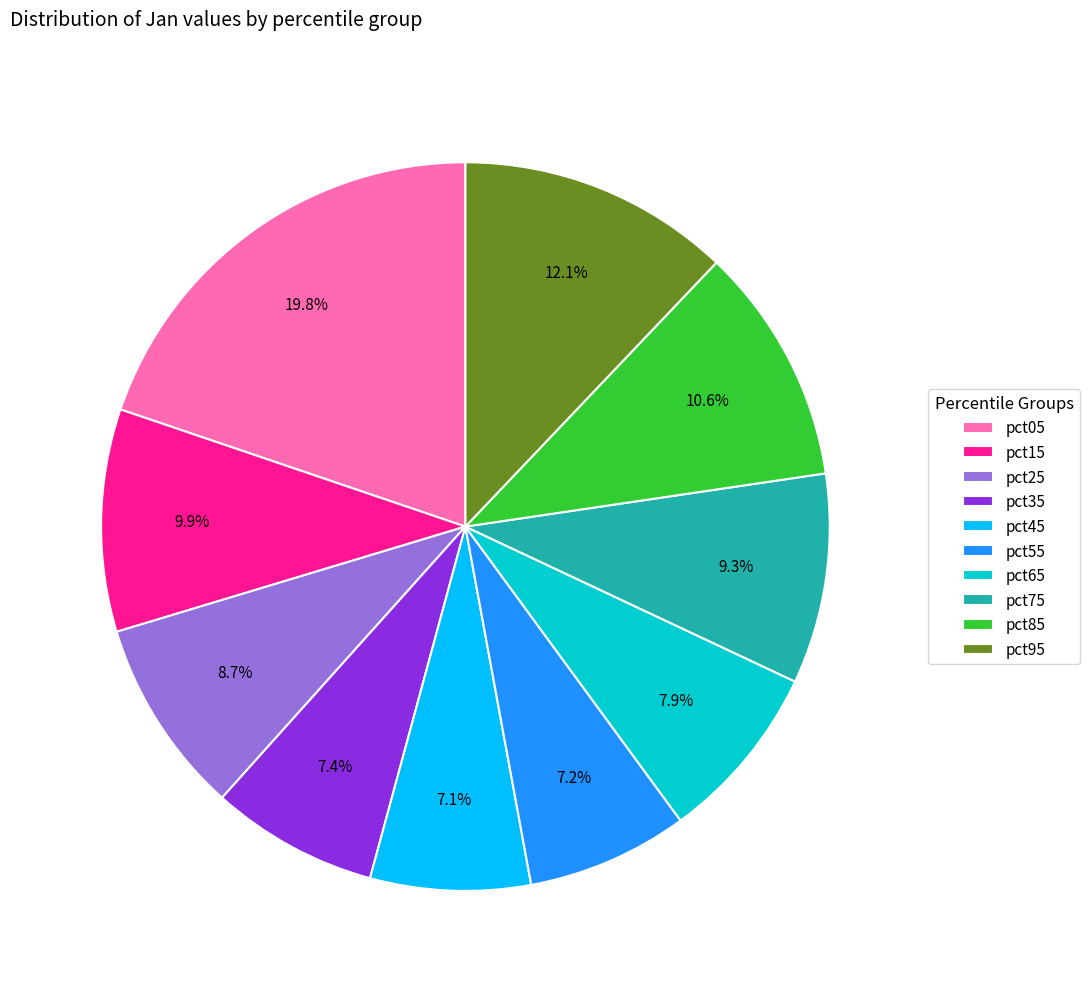

What portion of the pie excludes pct65?

92.1%